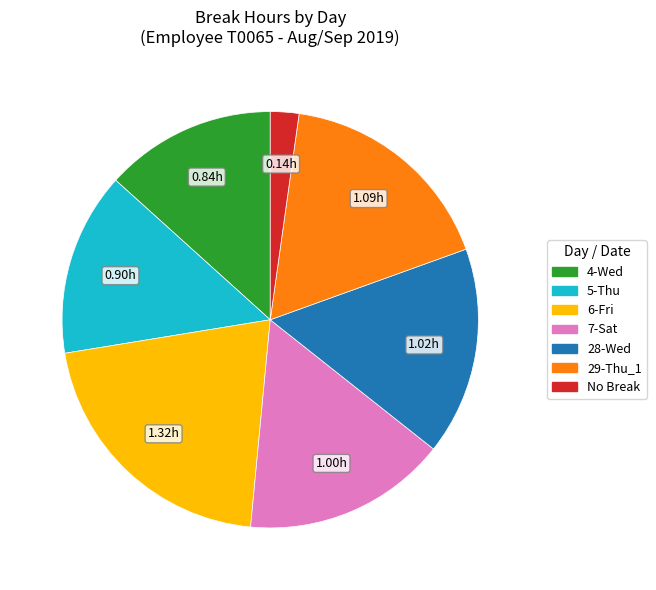

Does any single category account for the majority?

No